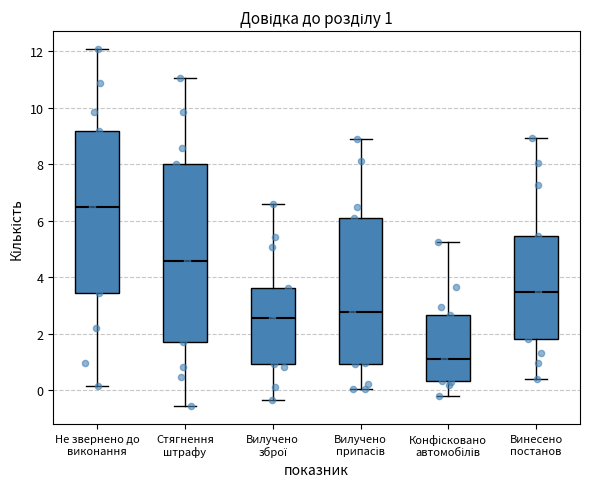

Which box has the lowest median line?

Конфісковано автомобілів